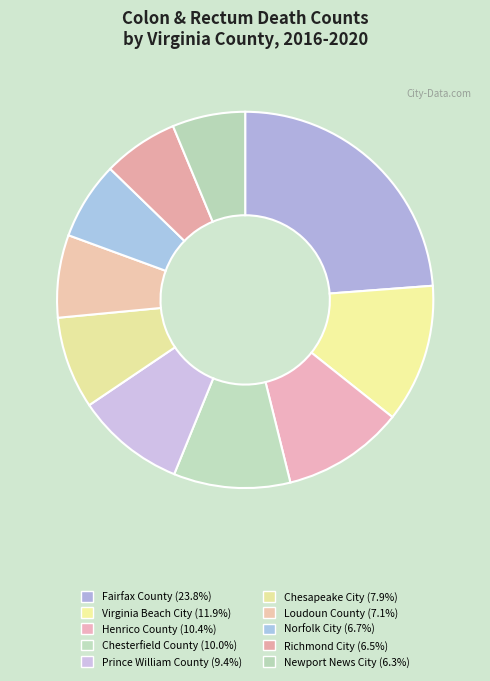

How many slices are in this pie chart?

10